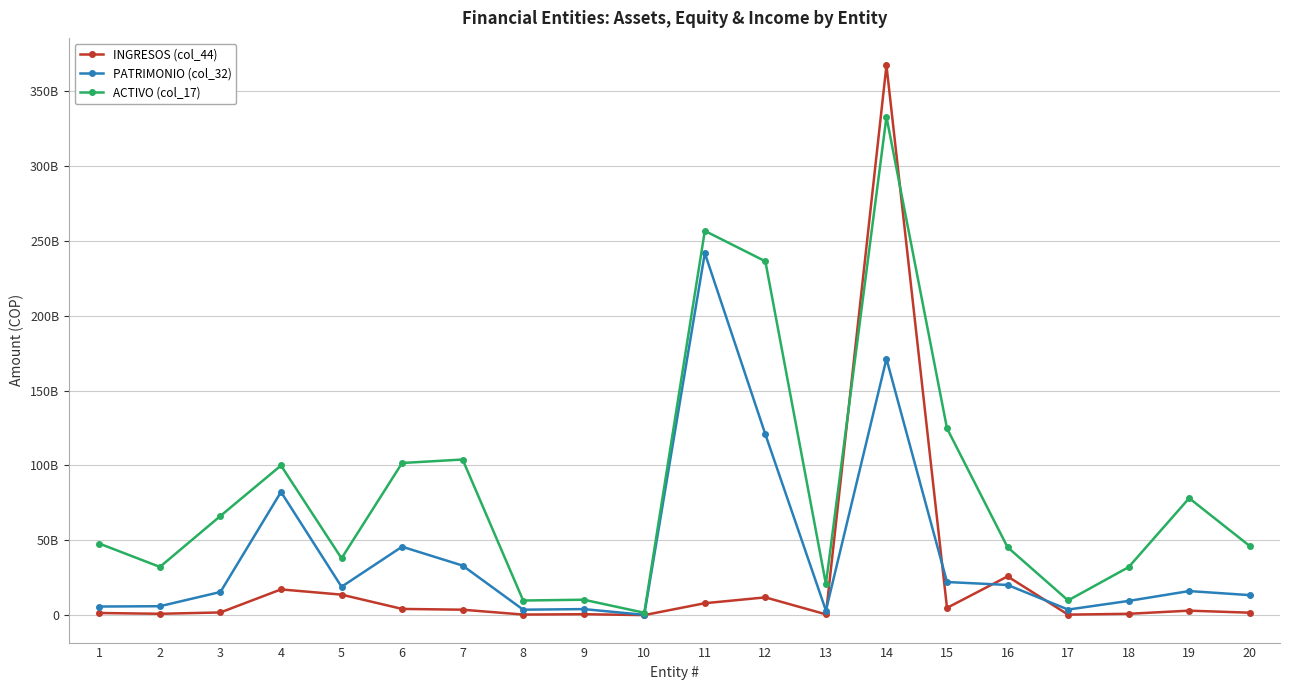

Between 16 and 3, which is larger?

16